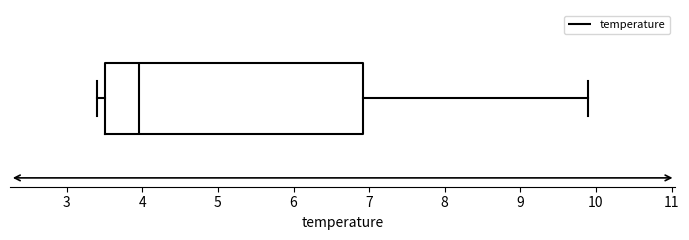

Read this box plot against the x-axis: the position of the median line, the range covered by the box, and the ends of both whiskers. The values are not printed on the chart, so give them approximately, as read against the axis.

median 4.0, box 3.5 to 6.9, whiskers 3.4 to 9.9